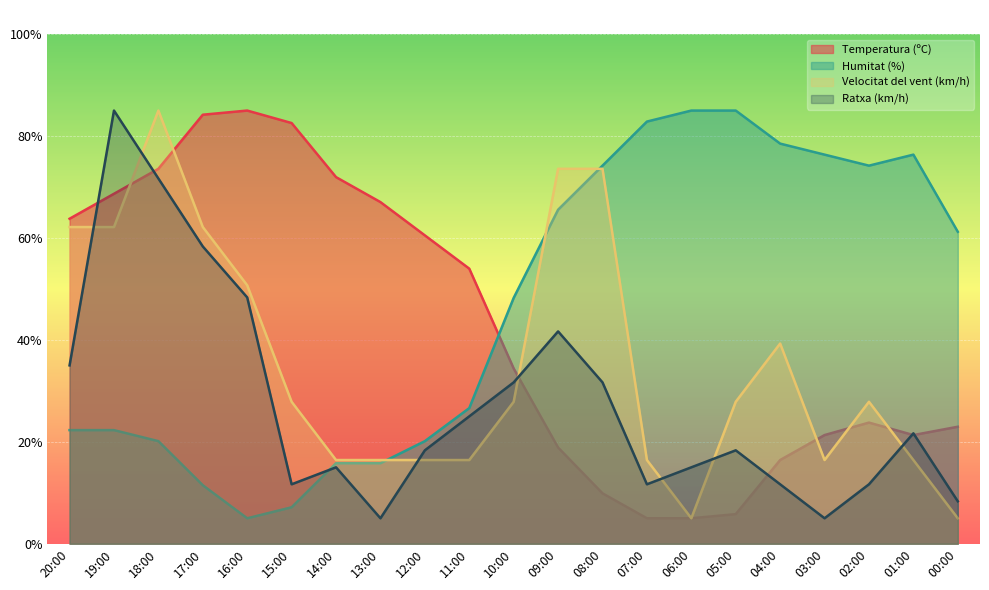

Reading left to right, list all the values displayed in this chart.

Temperatura (ºC): 20:00=63.8	19:00=68.7	18:00=73.6	17:00=84.2	16:00=85.0	15:00=82.6	14:00=71.9	13:00=67.0	12:00=60.5	11:00=54.0	10:00=34.4	09:00=18.9	08:00=9.9	07:00=5.0	06:00=5.0	05:00=5.8	04:00=16.4	03:00=21.3	02:00=23.8	01:00=21.3	00:00=23.0
Humitat (%): 20:00=22.3	19:00=22.3	18:00=20.1	17:00=11.5	16:00=5.0	15:00=7.2	14:00=15.8	13:00=15.8	12:00=20.1	11:00=26.6	10:00=48.2	09:00=65.5	08:00=74.2	07:00=82.8	06:00=85.0	05:00=85.0	04:00=78.5	03:00=76.4	02:00=74.2	01:00=76.4	00:00=61.2
Velocitat del vent (km/h): 20:00=62.1	19:00=62.1	18:00=85.0	17:00=62.1	16:00=50.7	15:00=27.9	14:00=16.4	13:00=16.4	12:00=16.4	11:00=16.4	10:00=27.9	09:00=73.6	08:00=73.6	07:00=16.4	06:00=5.0	05:00=27.9	04:00=39.3	03:00=16.4	02:00=27.9	01:00=16.4	00:00=5.0
Ratxa (km/h): 20:00=35.0	19:00=85.0	18:00=71.7	17:00=58.3	16:00=48.3	15:00=11.7	14:00=15.0	13:00=5.0	12:00=18.3	11:00=25.0	10:00=31.7	09:00=41.7	08:00=31.7	07:00=11.7	06:00=15.0	05:00=18.3	04:00=11.7	03:00=5.0	02:00=11.7	01:00=21.7	00:00=8.3